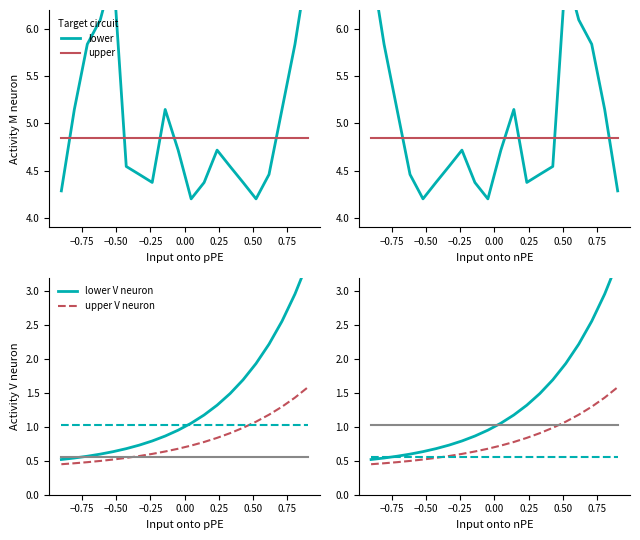

At how many categories does at least one series exceed 0?

20